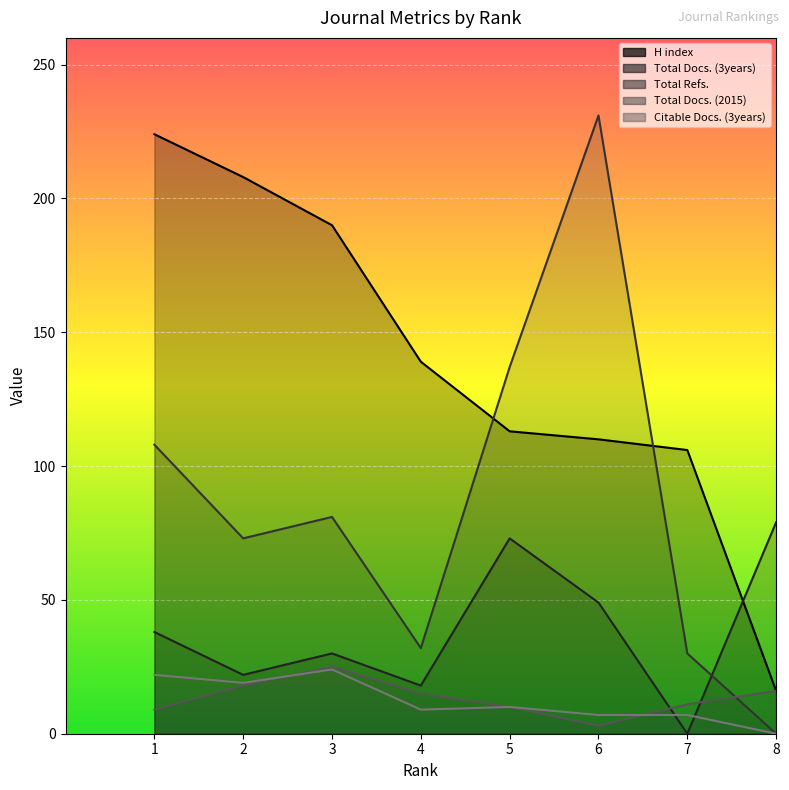

At which label does Total Docs. (2015) first exceed 15?

2